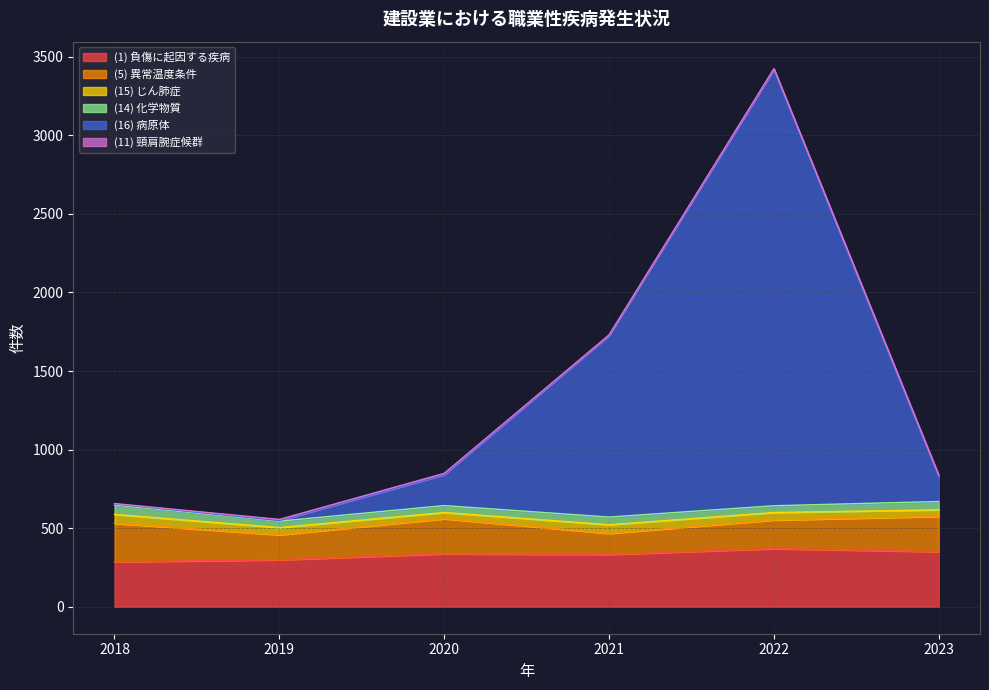

At 2022, list the series in order from largest to smallest.

(16) 病原体, (1) 負傷に起因する疾病, (5) 異常温度条件, (15) じん肺症, (14) 化学物質, (11) 頸肩腕症候群